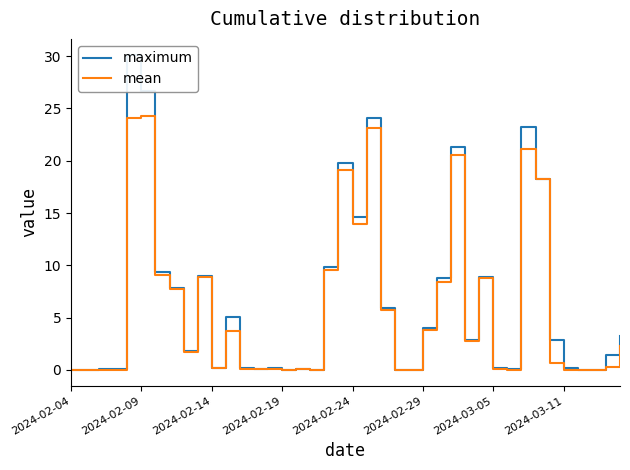

Reading left to right, what are all the values shown in this chart?

maximum: 0.0	0.0	0.0	0.0	30.1	26.7	9.4	7.8	1.8	9.0	0.2	5.1	0.2	0.1	0.1	0.0	0.1	0.0	9.8	19.8	14.6	24.1	5.9	0.0	0.0	4.0	8.8	21.3	2.9	8.9	0.2	0.0	23.3	18.3	2.9	0.1	0.0	0.0	1.4	3.2
mean: 0.0	0.0	0.0	0.0	24.1	24.2	9.0	7.7	1.7	8.9	0.2	3.8	0.1	0.1	0.1	0.0	0.0	0.0	9.6	19.1	14.0	23.1	5.8	0.0	0.0	3.8	8.4	20.5	2.8	8.8	0.1	0.0	21.1	18.2	0.6	0.0	0.0	0.0	0.3	2.3